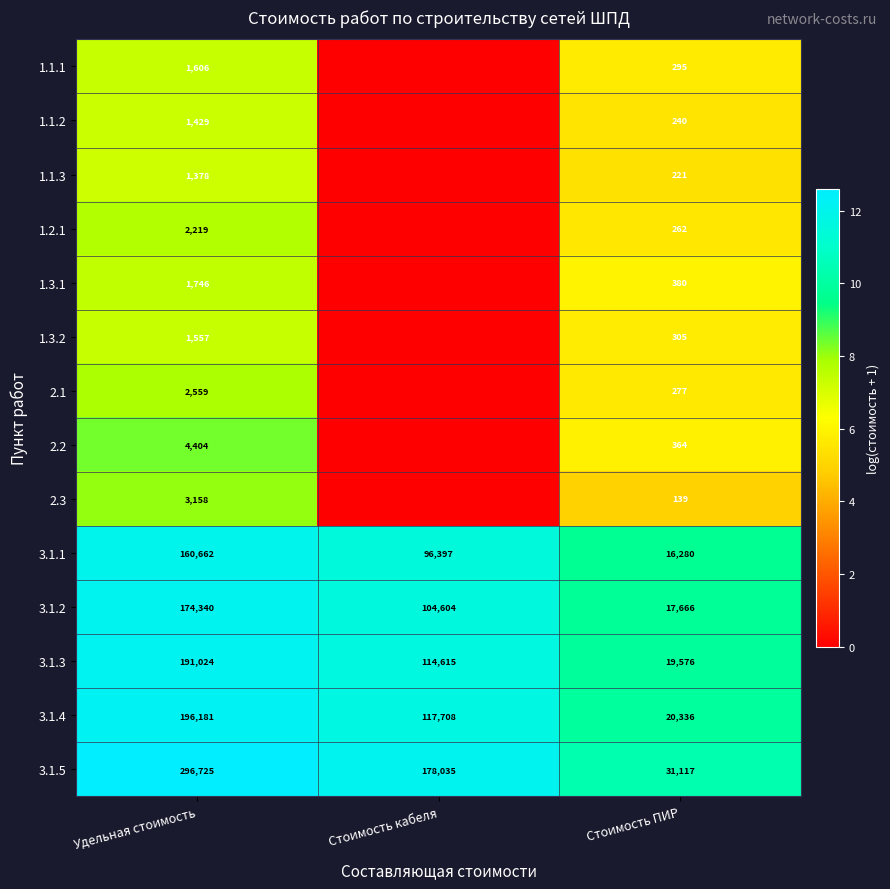

What is the total value across all series at Стоимость кабеля?

58.4